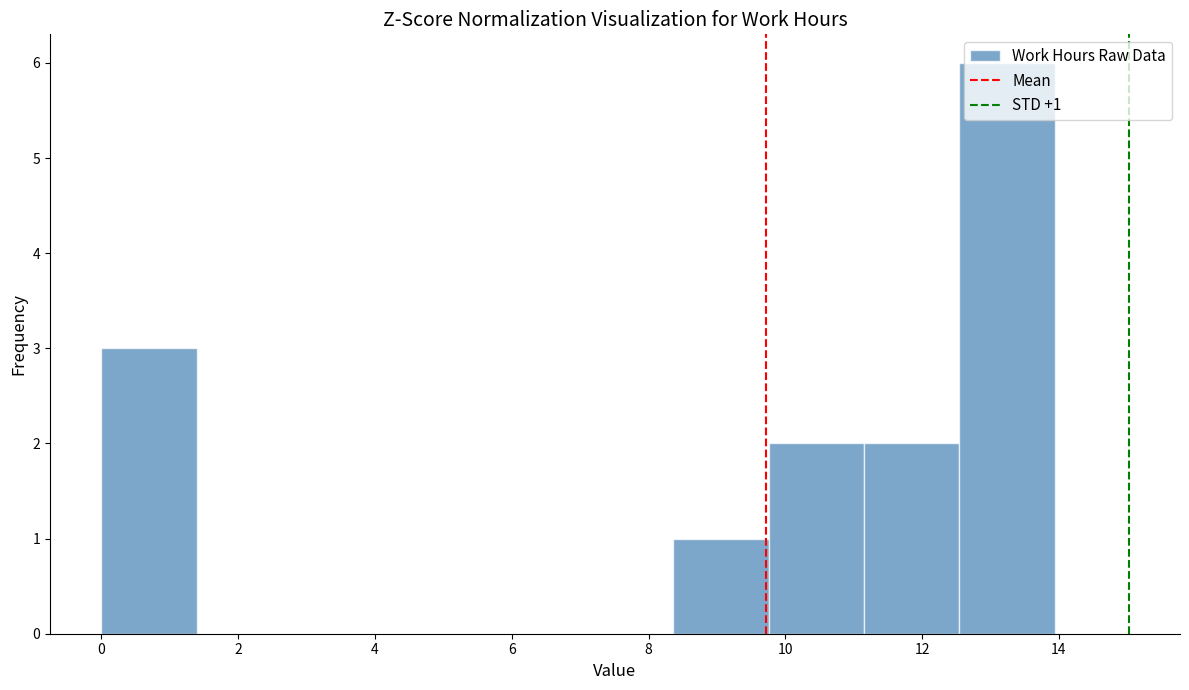

Over which range of the x-axis is the bar tallest?

12.6 to 14.0